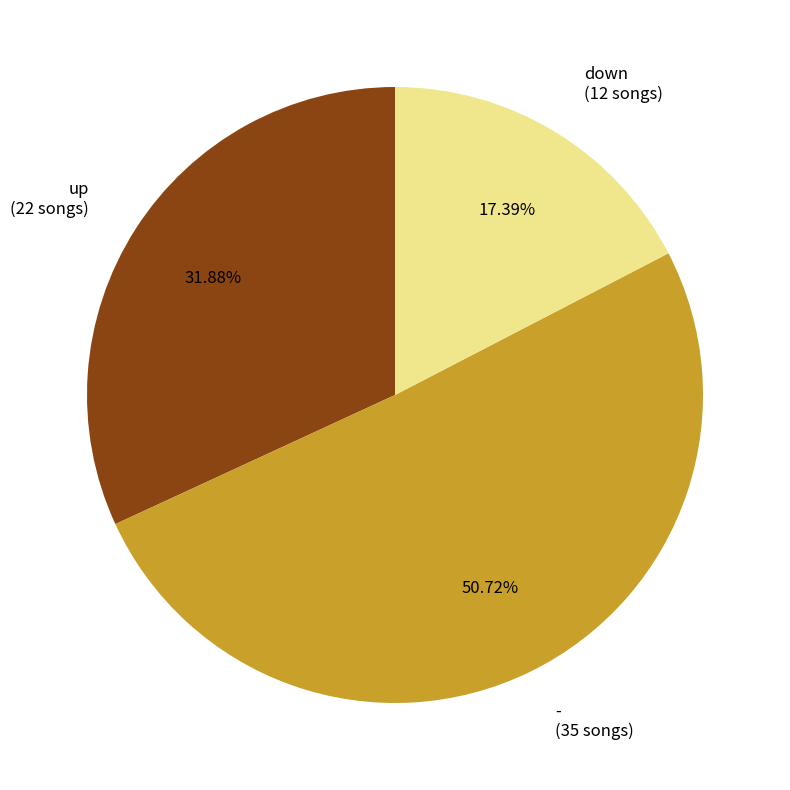

Rank the categories by value from highest to lowest.

- (35 songs), up (22 songs), down (12 songs)